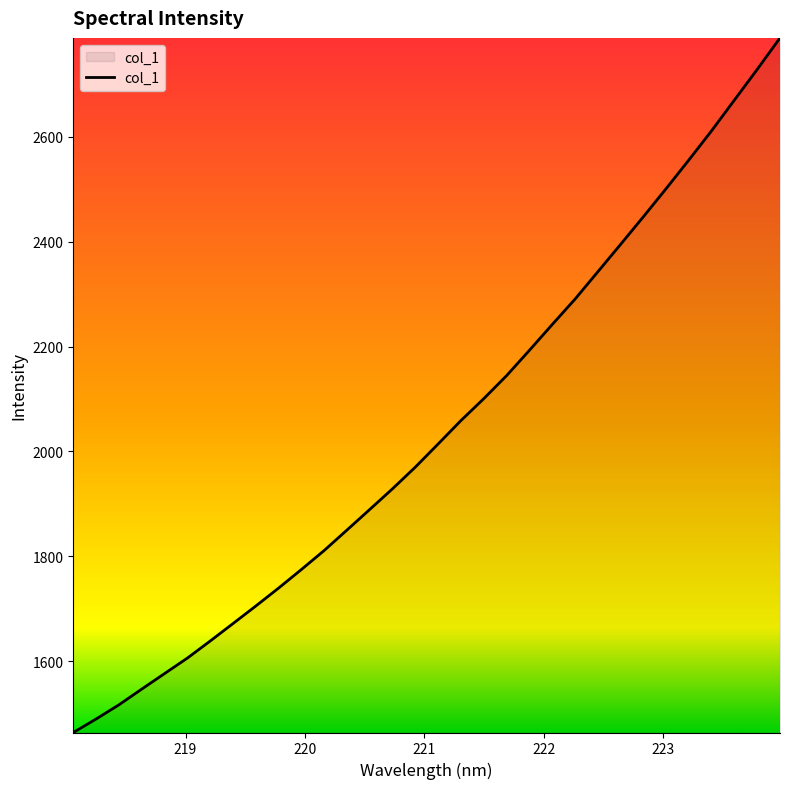

What is the difference between the maximum and minimum values?

1324.5